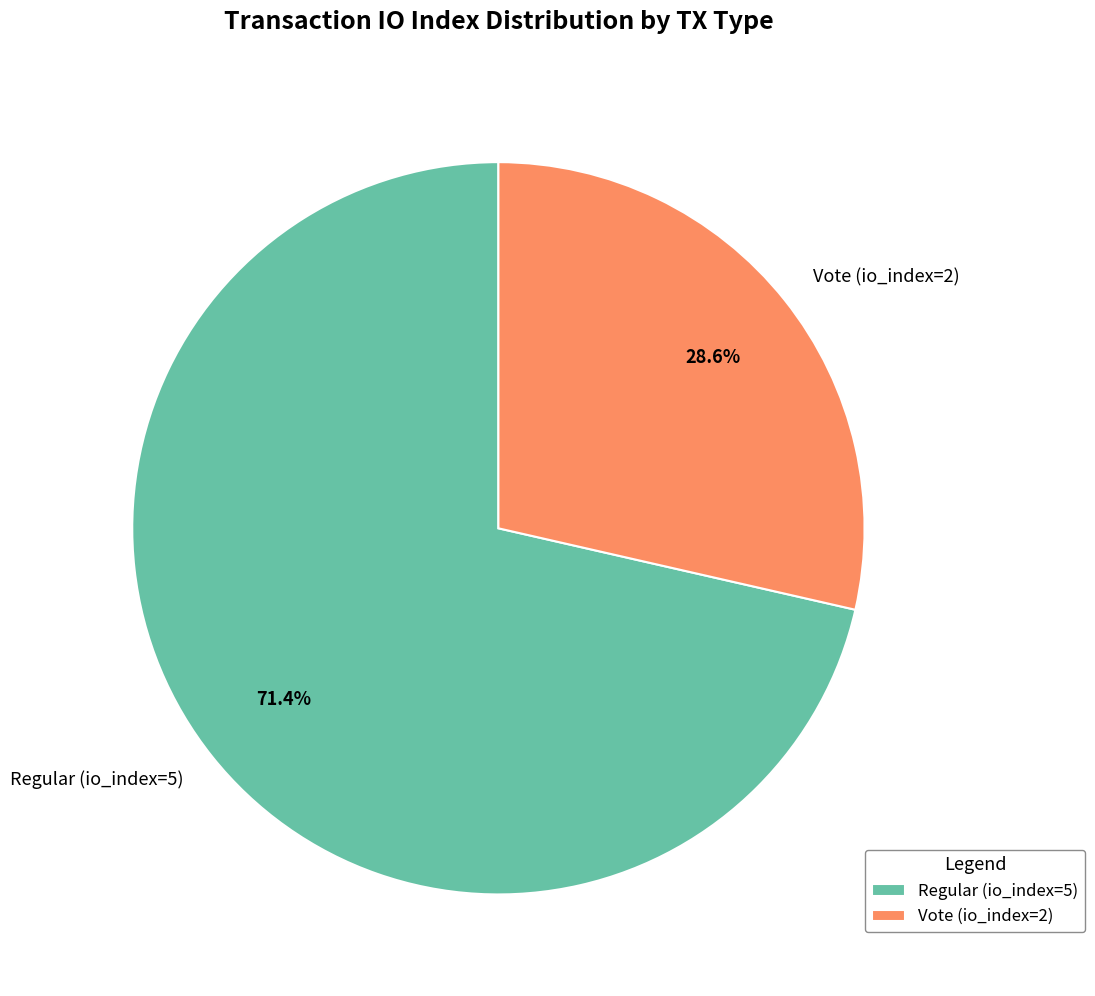

To the nearest percent, what percentage of the pie is Vote (io_index=2)?

29%